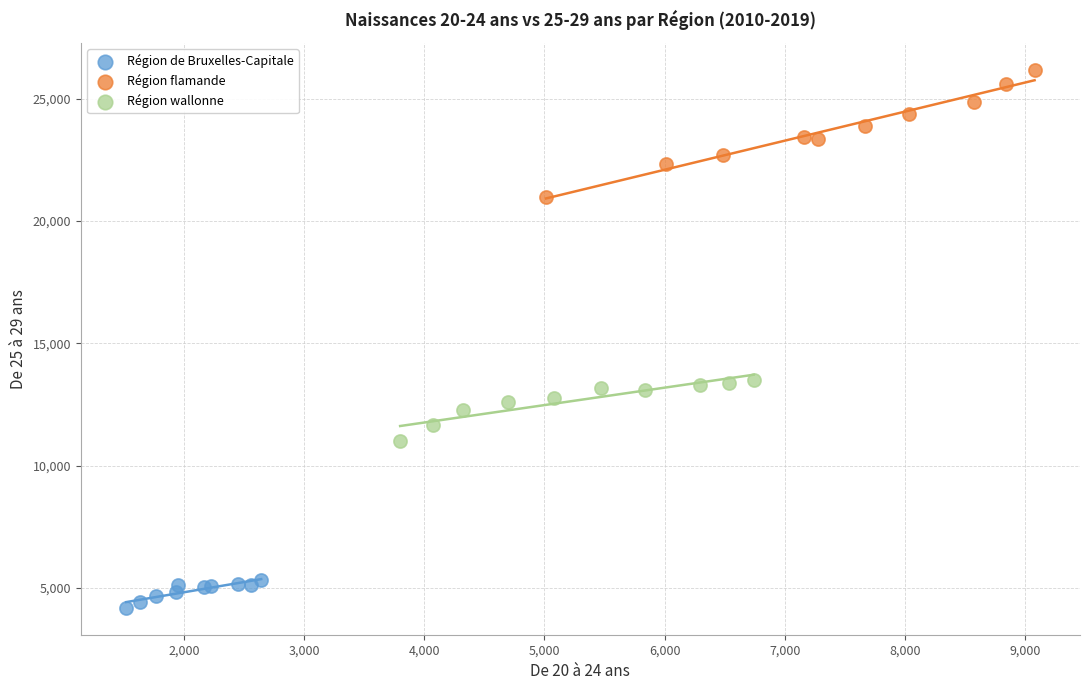

Which series reaches the minimum Y coordinate?

Région de Bruxelles-Capitale